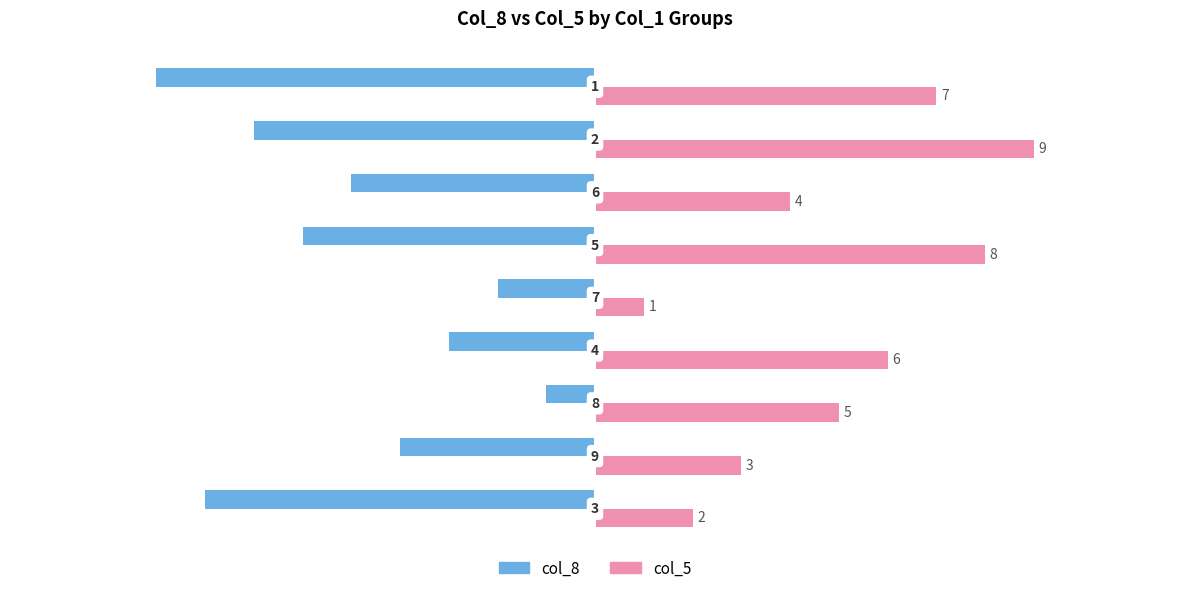

Which series has the largest total across all categories?

col_5